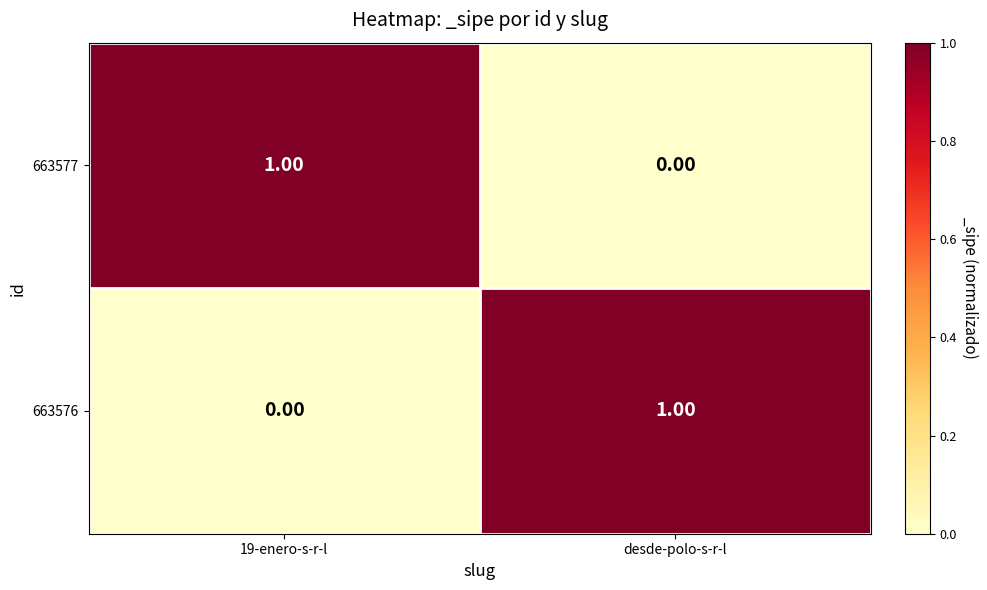

At which label does 663576 reach its peak?

desde-polo-s-r-l